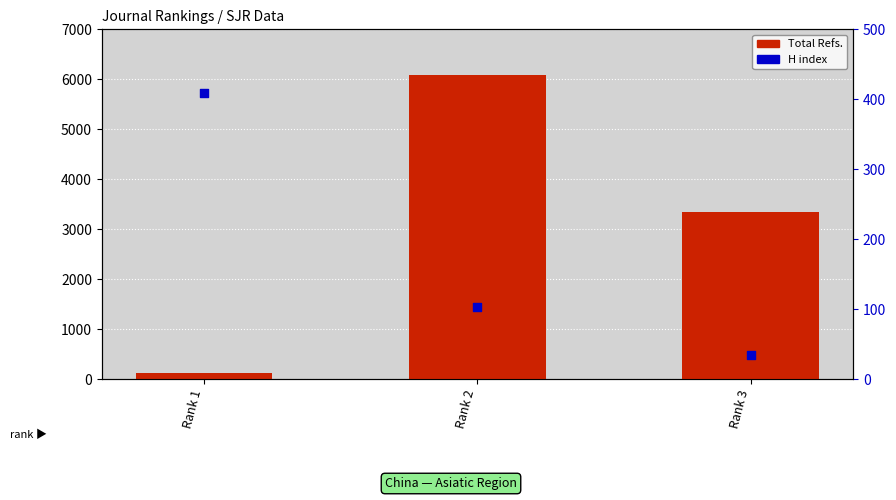

What are all the series names shown in the legend?

Total Refs., H index